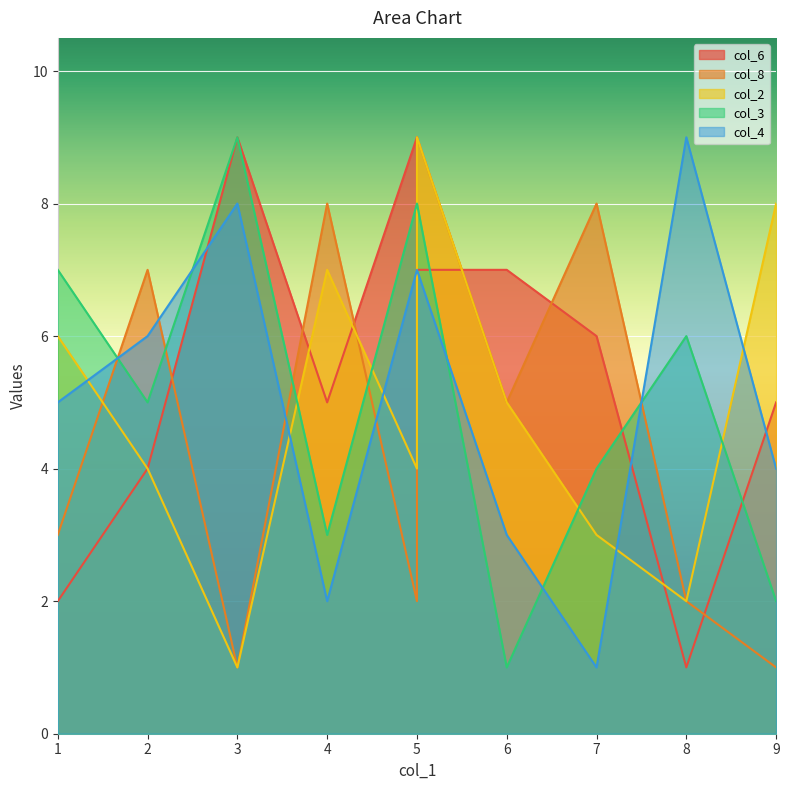

What is the sum of all col_2 values?

49